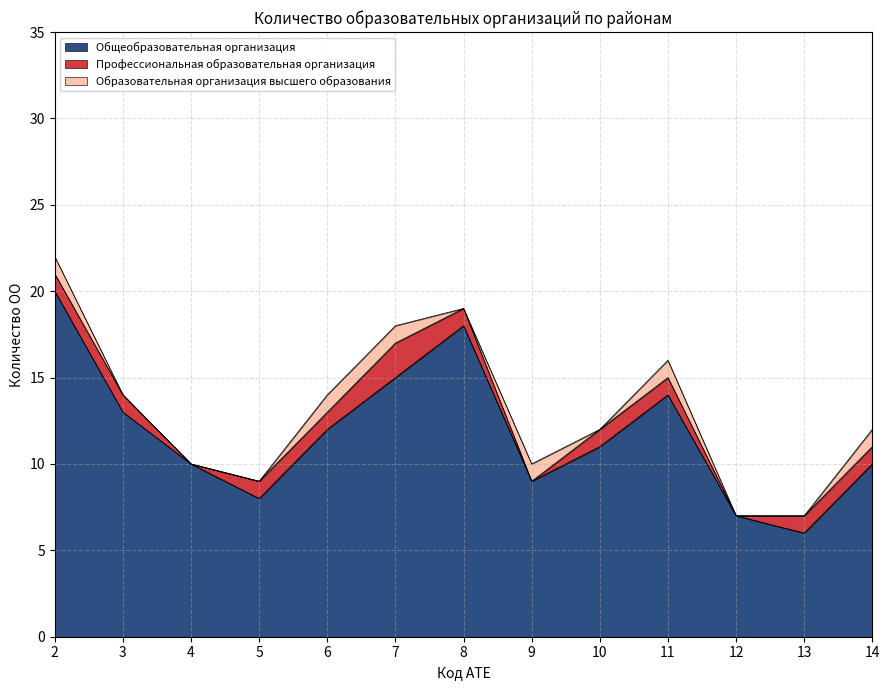

Does the chart display data point markers on the line(s)?

No